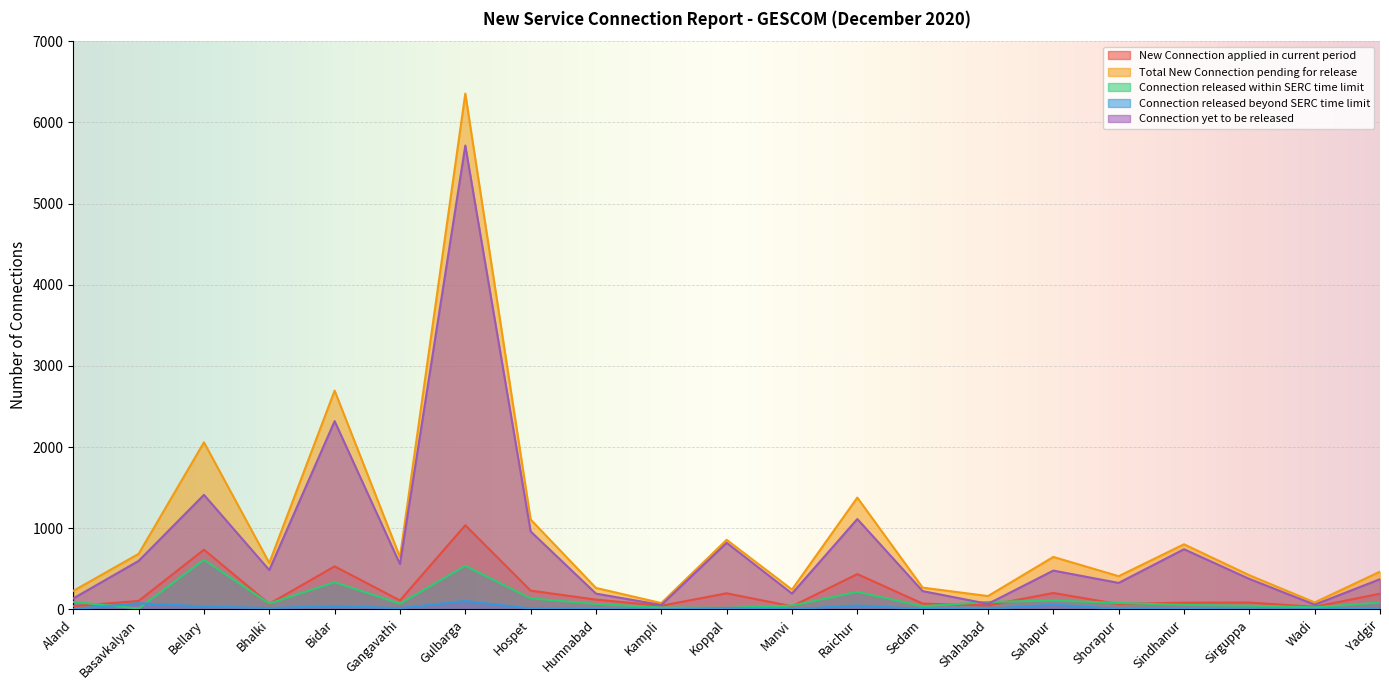

At which category is the sum across all series the highest?

Gulbarga